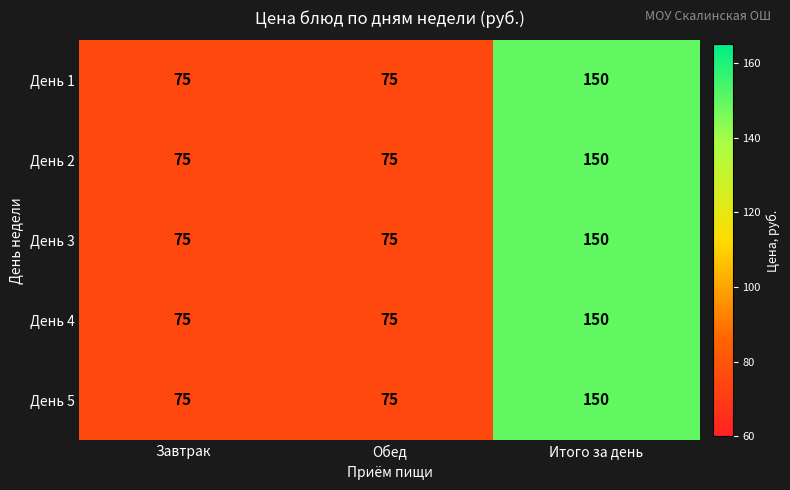

What is the difference between the День 2 values at Завтрак and Итого за день?

75